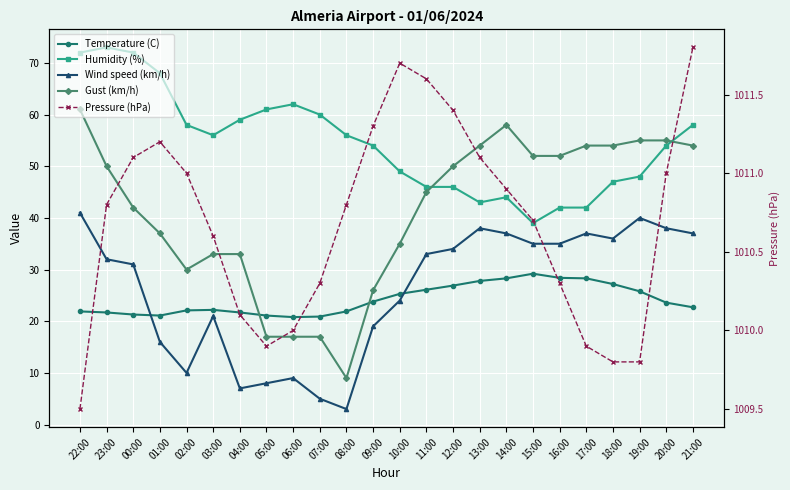

What is the label of the 13th point from the right?

09:00